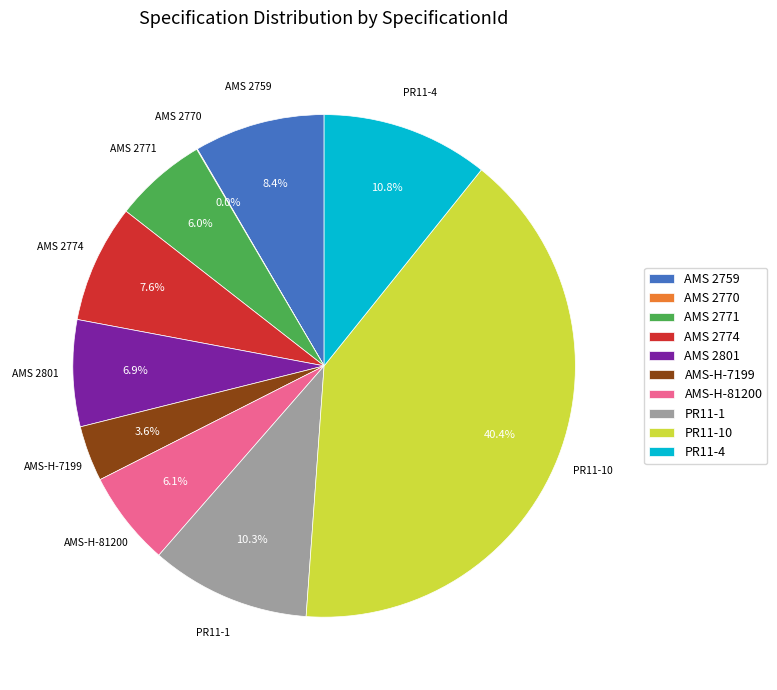

Is PR11-4 the majority of the pie?

No